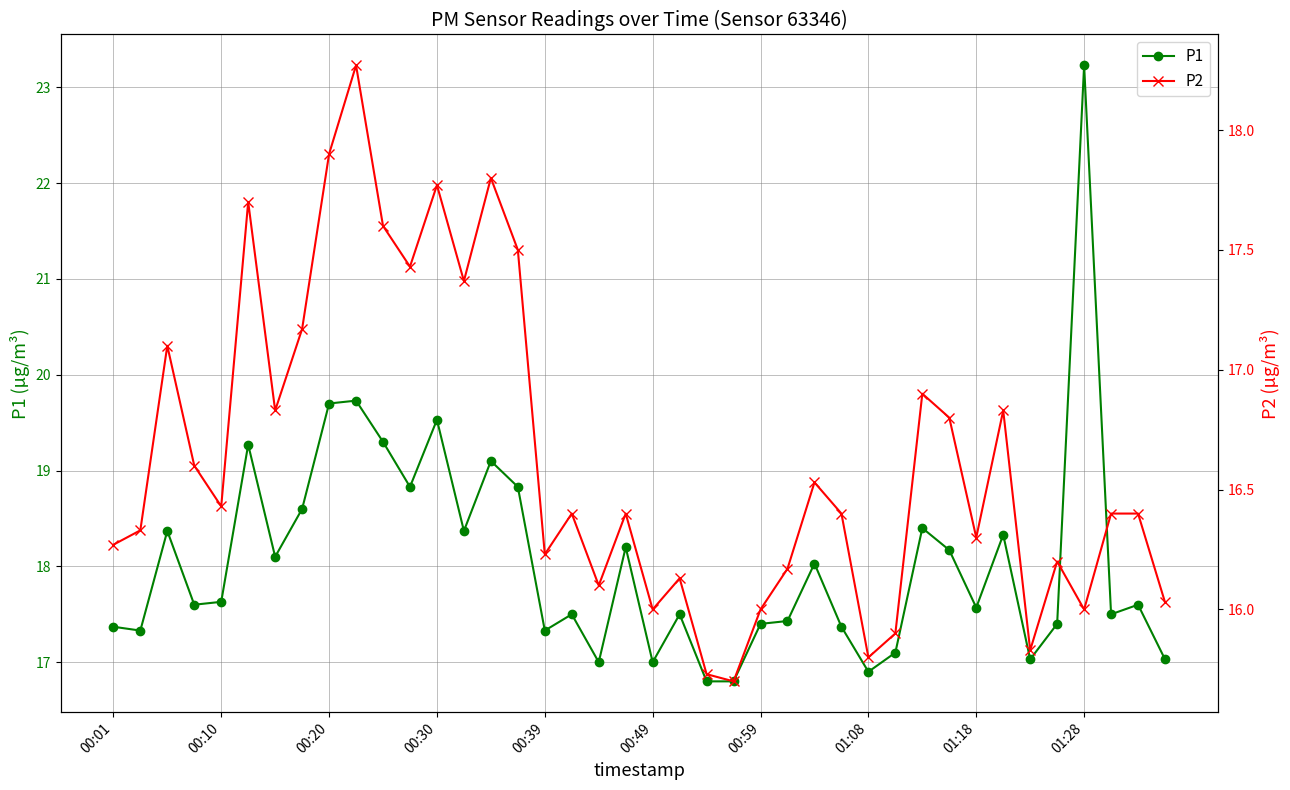

How many data points in P1 are above 17?

35